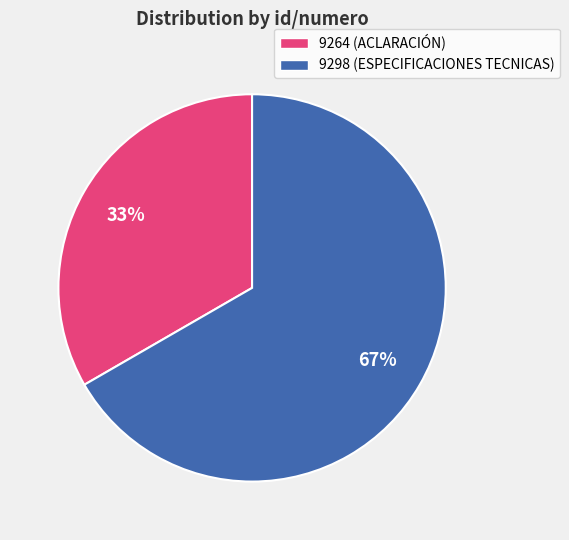

Combined, do 9264 and 9298 account for over 50%?

Yes